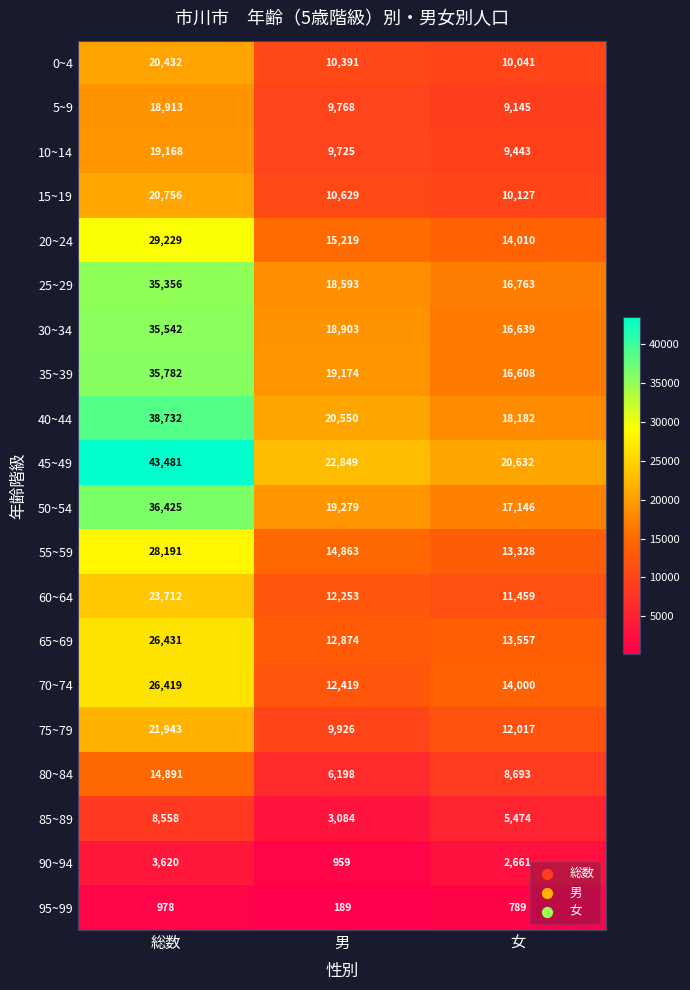

Which series has the largest total across all categories?

45~49